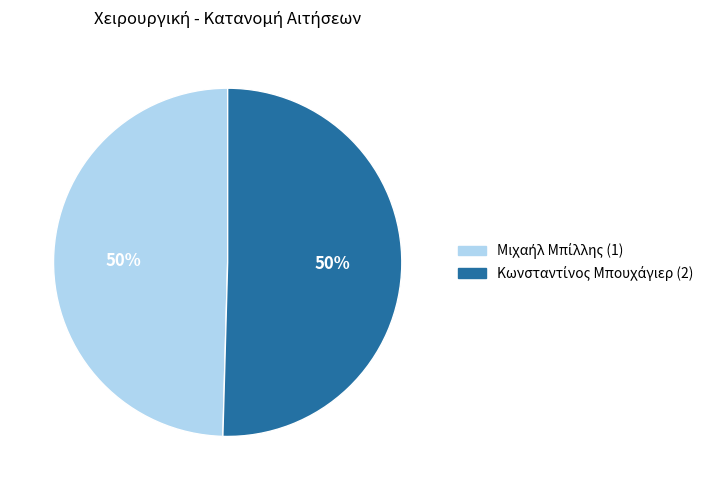

Count the number of slices in the pie.

2